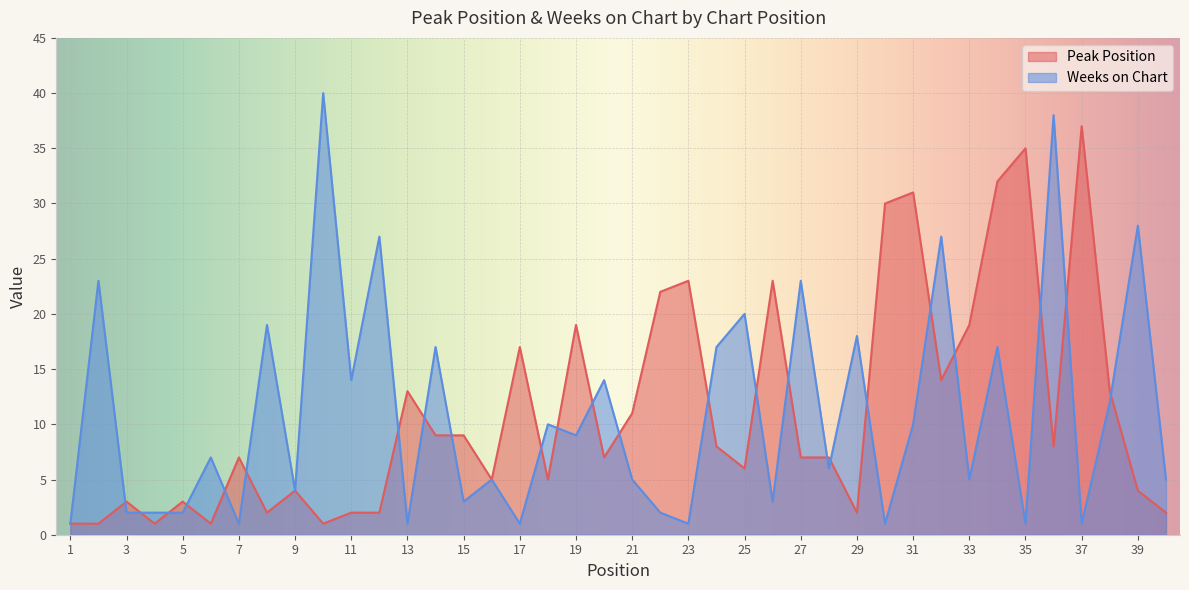

Which category has the lowest value across all series?

1